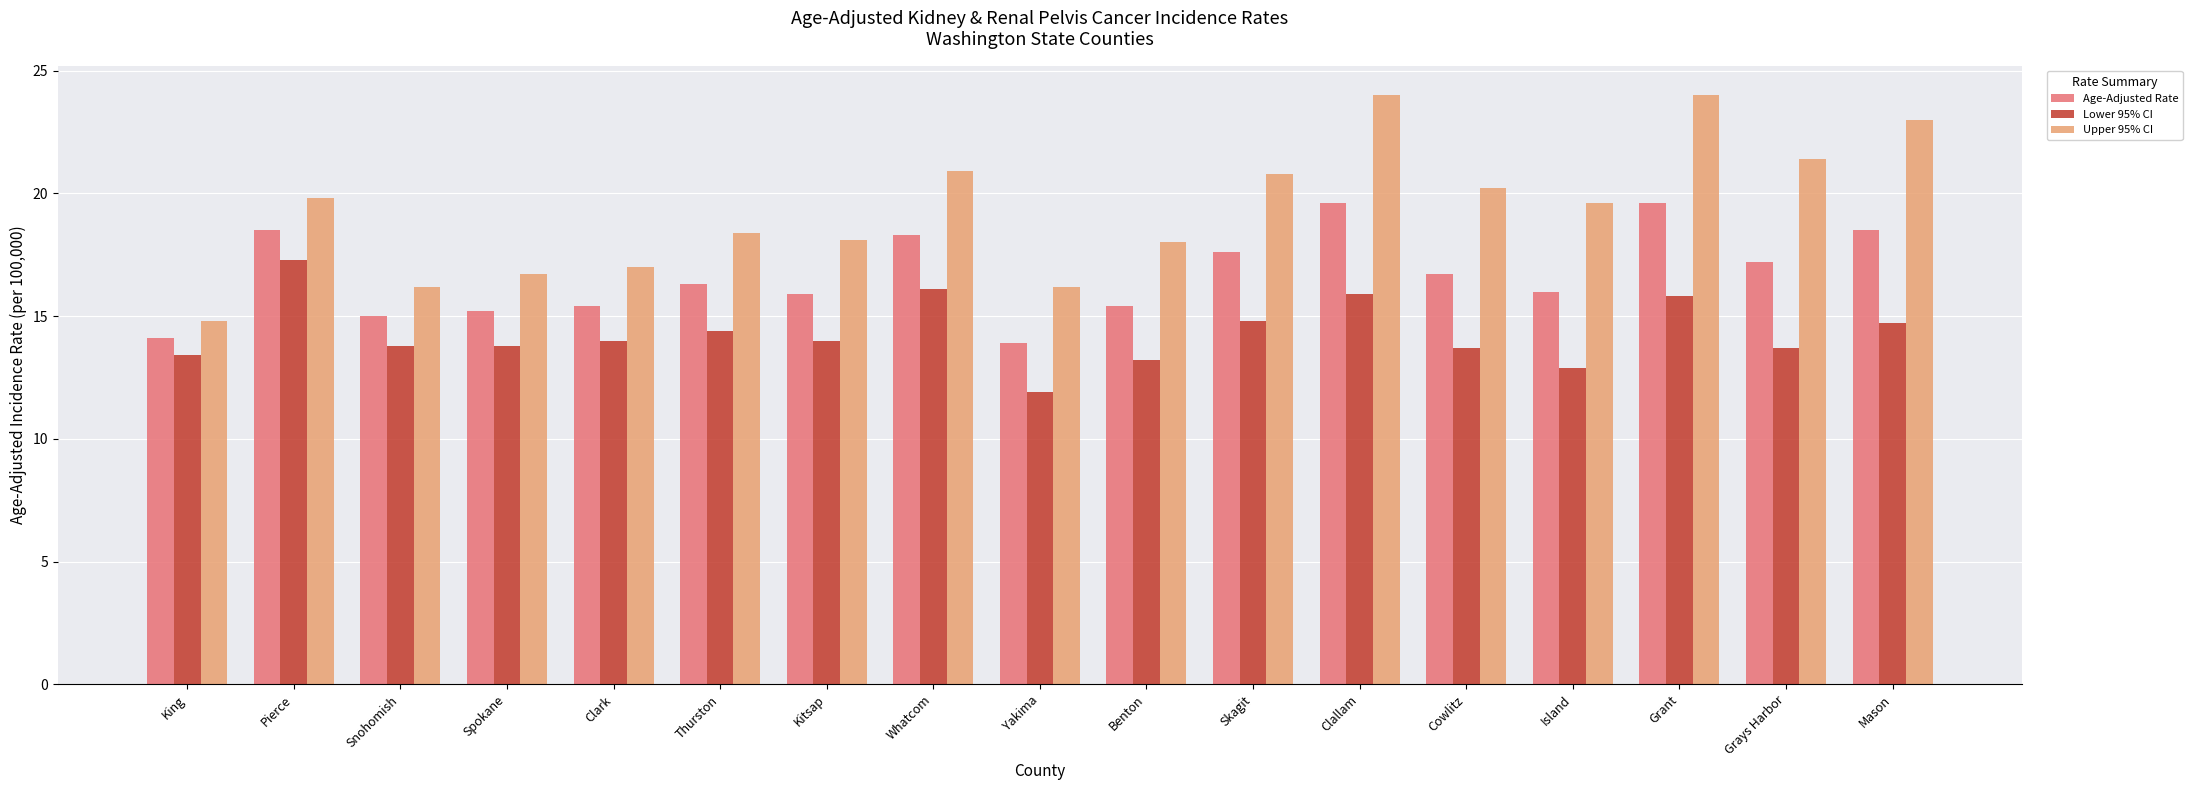

What is the highest value of the Upper 95% CI series?

24.0